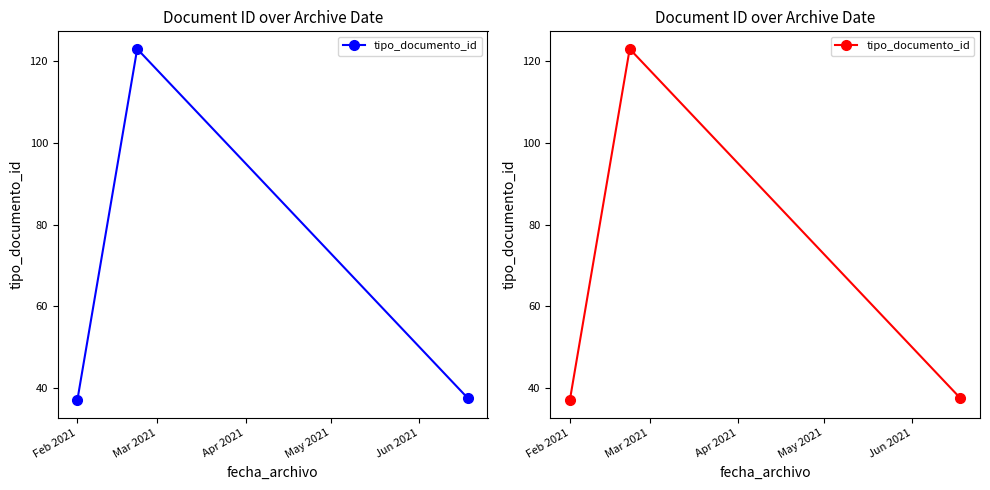

Is this an area chart (filled region under the line)?

No